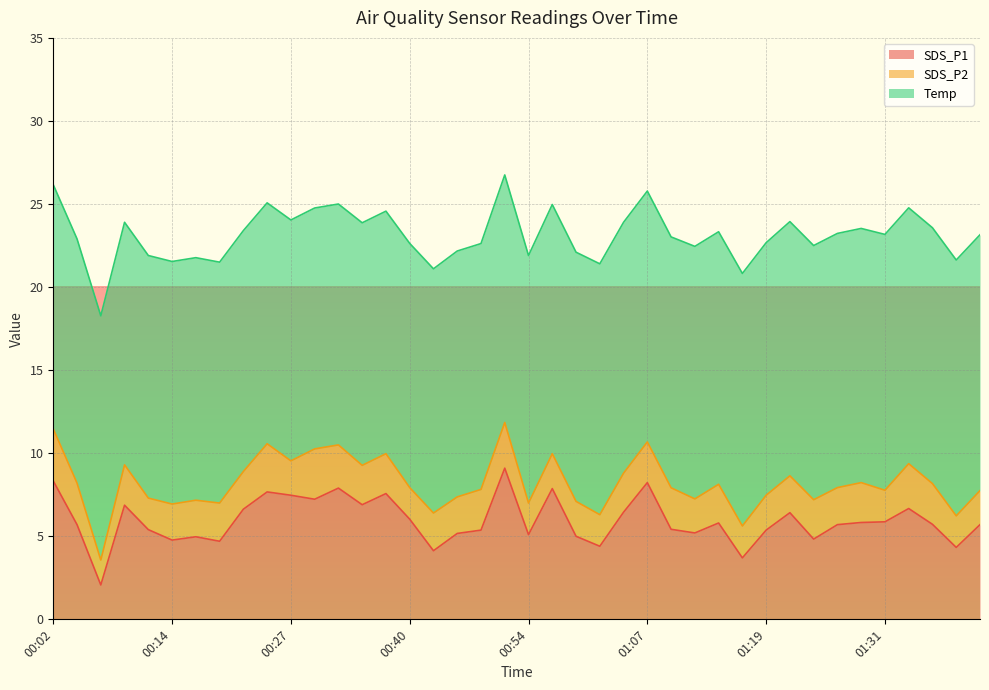

True or false: SDS_P1 and SDS_P2 cross at least once.

False